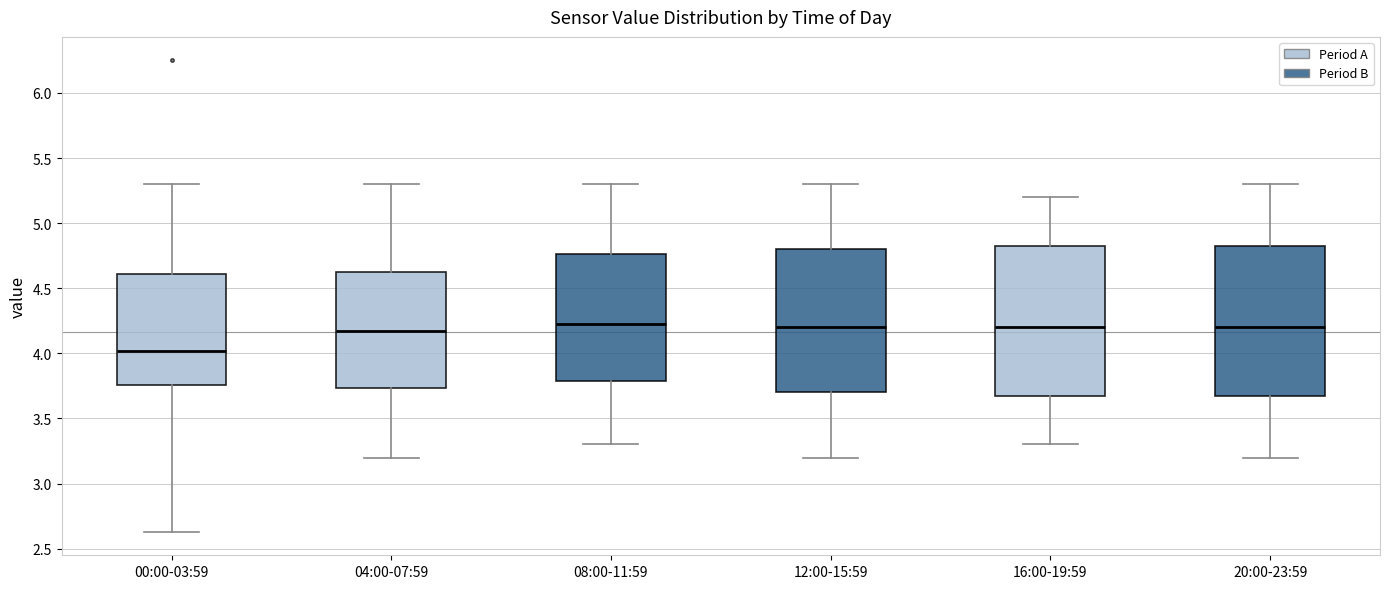

Reading left to right, transcribe this box plot: for each box, give where its median line is, the range the box spans, and where its two whiskers end, as read against the y-axis. The values are not printed on the chart, so give them approximately, as read against the axis.

00:00-03:59: median 4.00, box 3.75 to 4.60, whiskers 2.65 to 5.30
04:00-07:59: median 4.20, box 3.75 to 4.65, whiskers 3.20 to 5.30
08:00-11:59: median 4.25, box 3.80 to 4.75, whiskers 3.30 to 5.30
12:00-15:59: median 4.20, box 3.70 to 4.80, whiskers 3.20 to 5.30
16:00-19:59: median 4.20, box 3.70 to 4.85, whiskers 3.30 to 5.20
20:00-23:59: median 4.20, box 3.70 to 4.85, whiskers 3.20 to 5.30